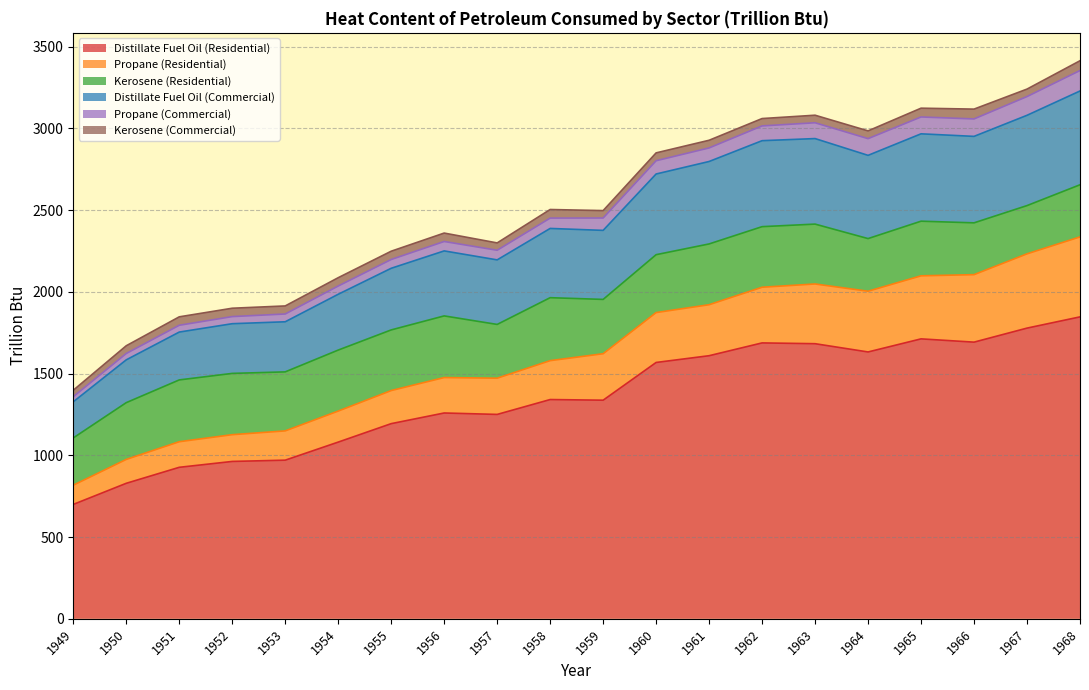

The value of Distillate Fuel Oil (Commercial) at 1964 is 2835.2. True or false?

True